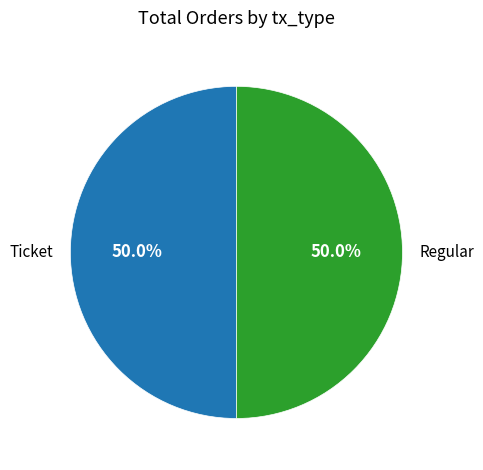

To the nearest percent, what percentage of the pie is Regular?

50%